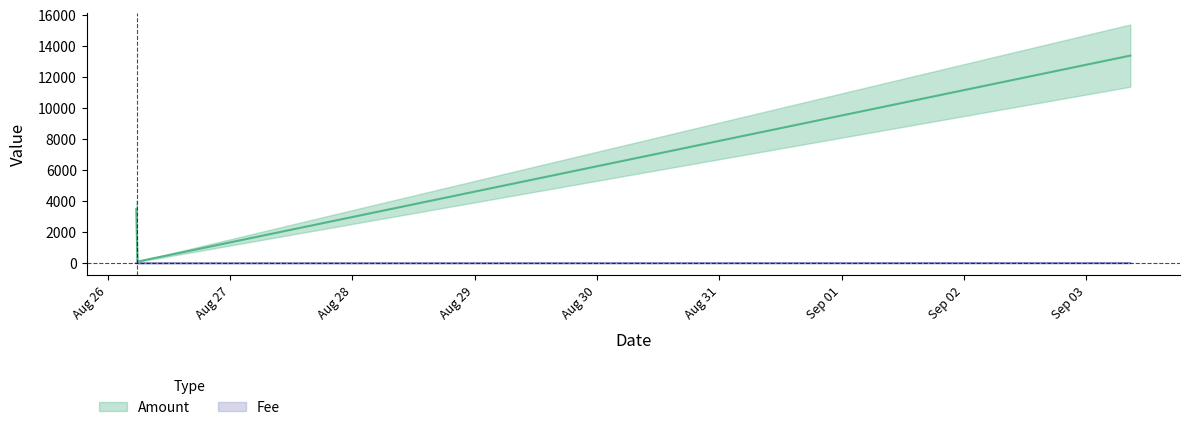

Reading left to right, extract all data points from this chart.

Amount: 13390	100	3500
Fee: 10	1	4